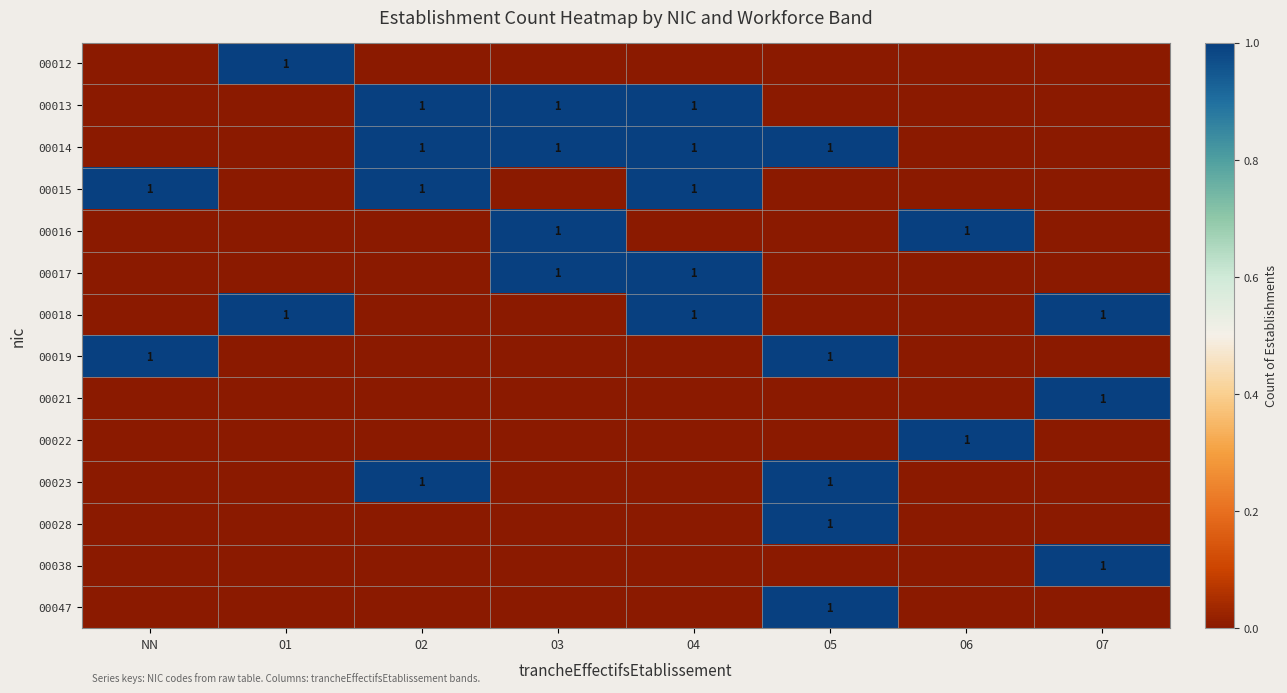

Is the value of 00021 at 03 greater than the value of 00019 at 05?

No